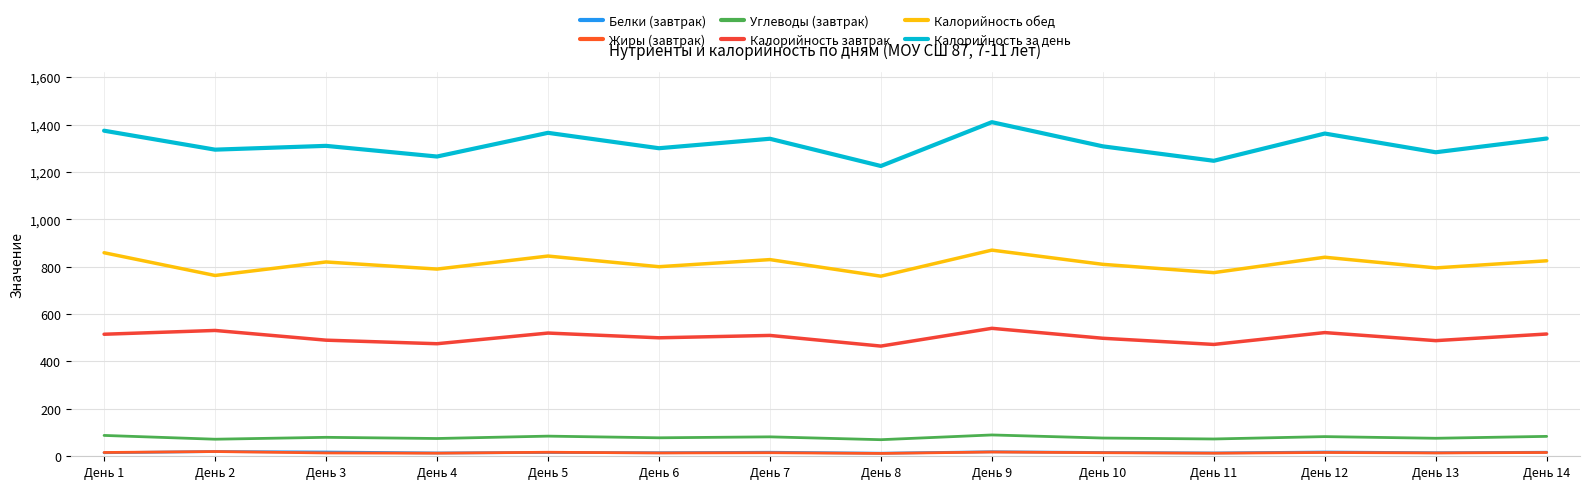

Which series has the largest total across all categories?

Калорийность за день